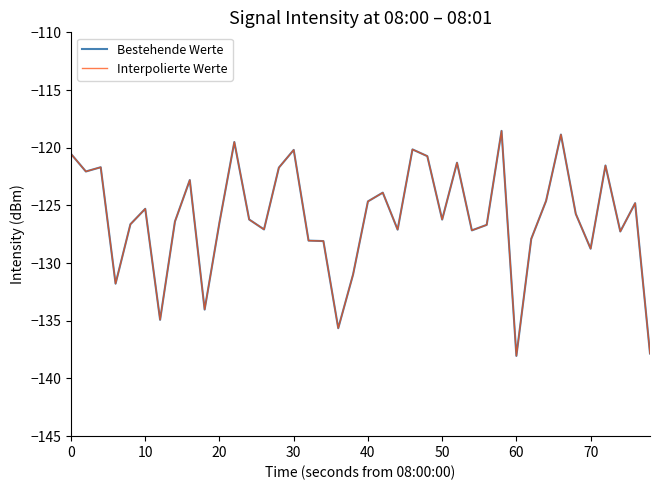

Does the chart have visible grid lines?

No